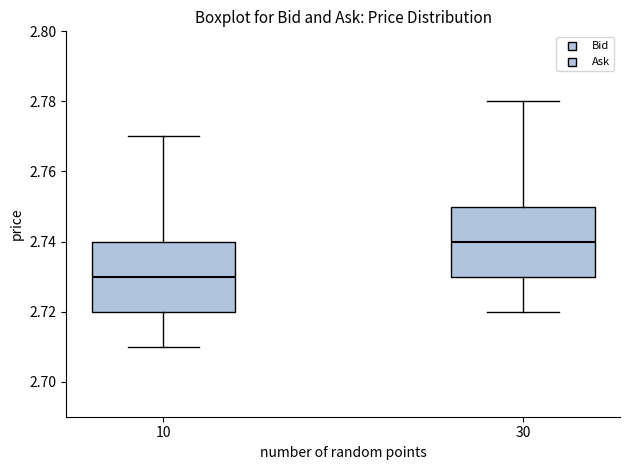

Which box's median line is the lowest?

10